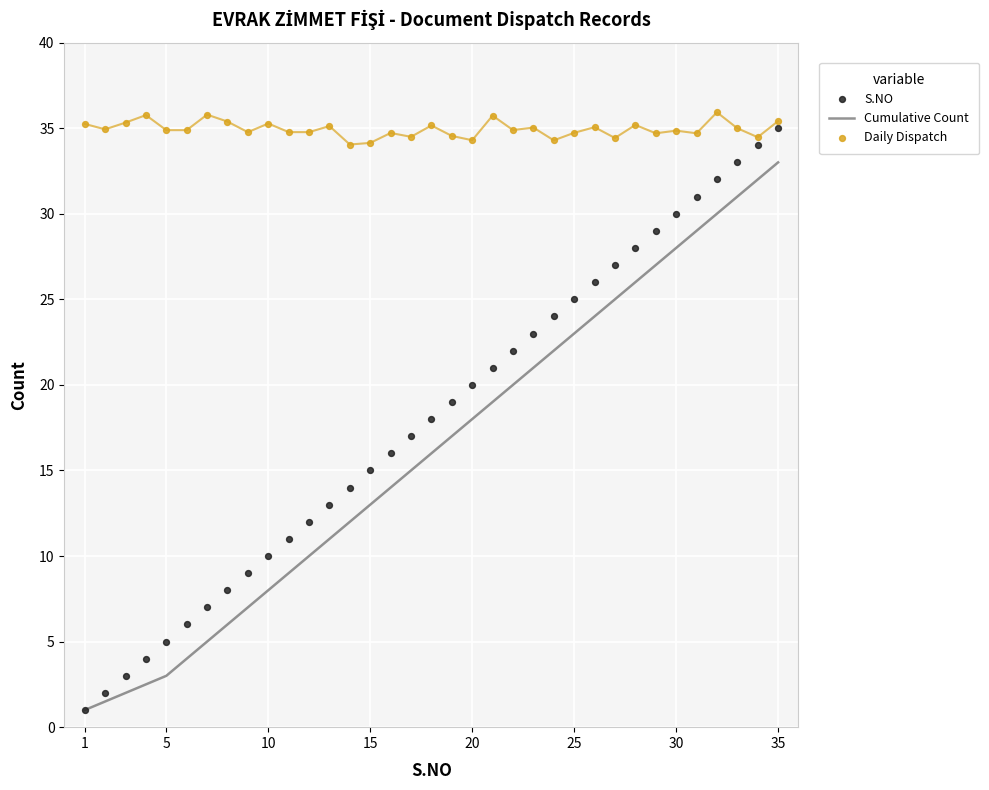

Which series reaches the minimum Y coordinate?

Cumulative Count